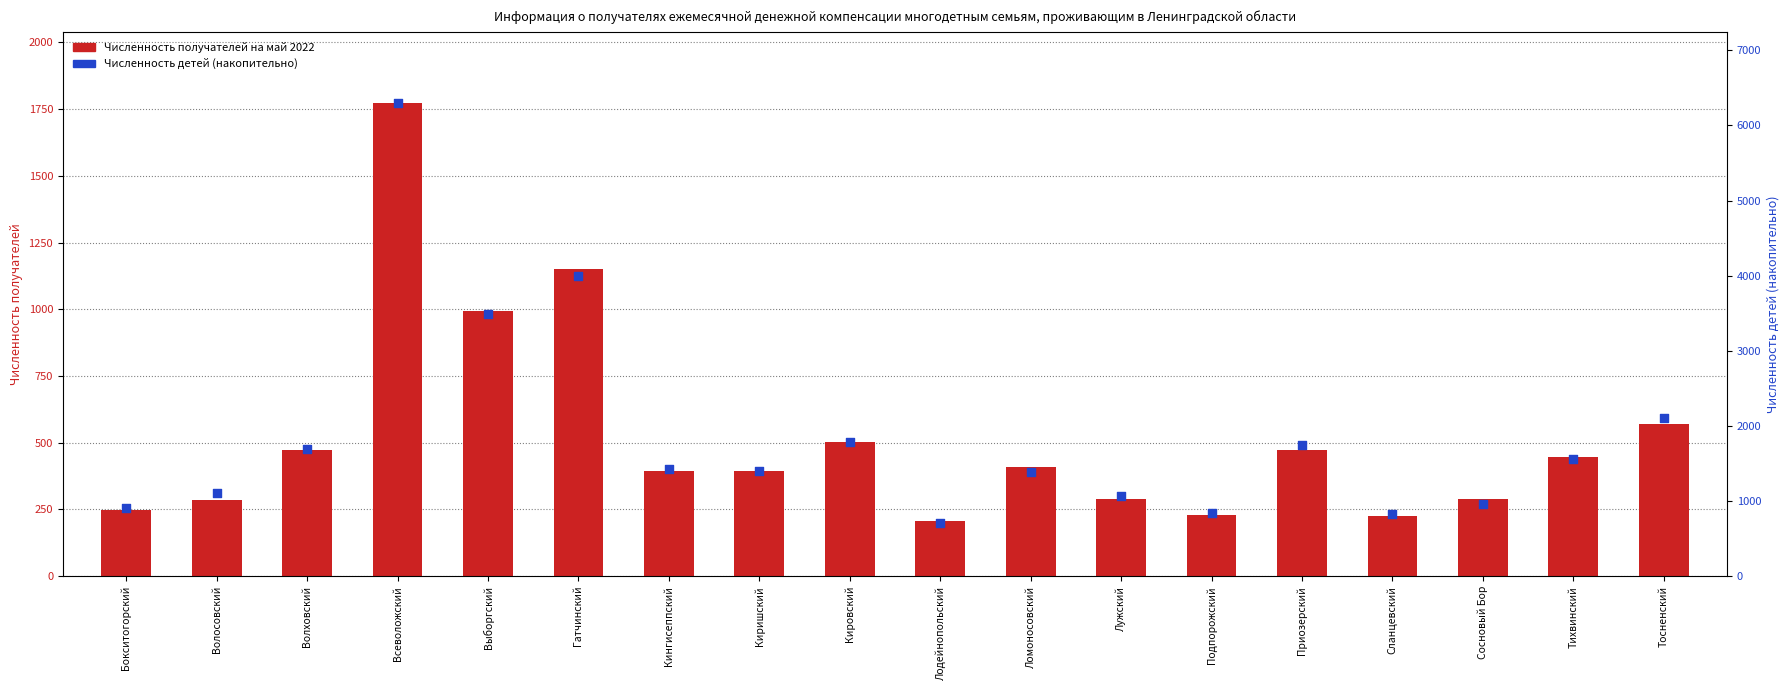

At how many categories does at least one series exceed 2278?

3